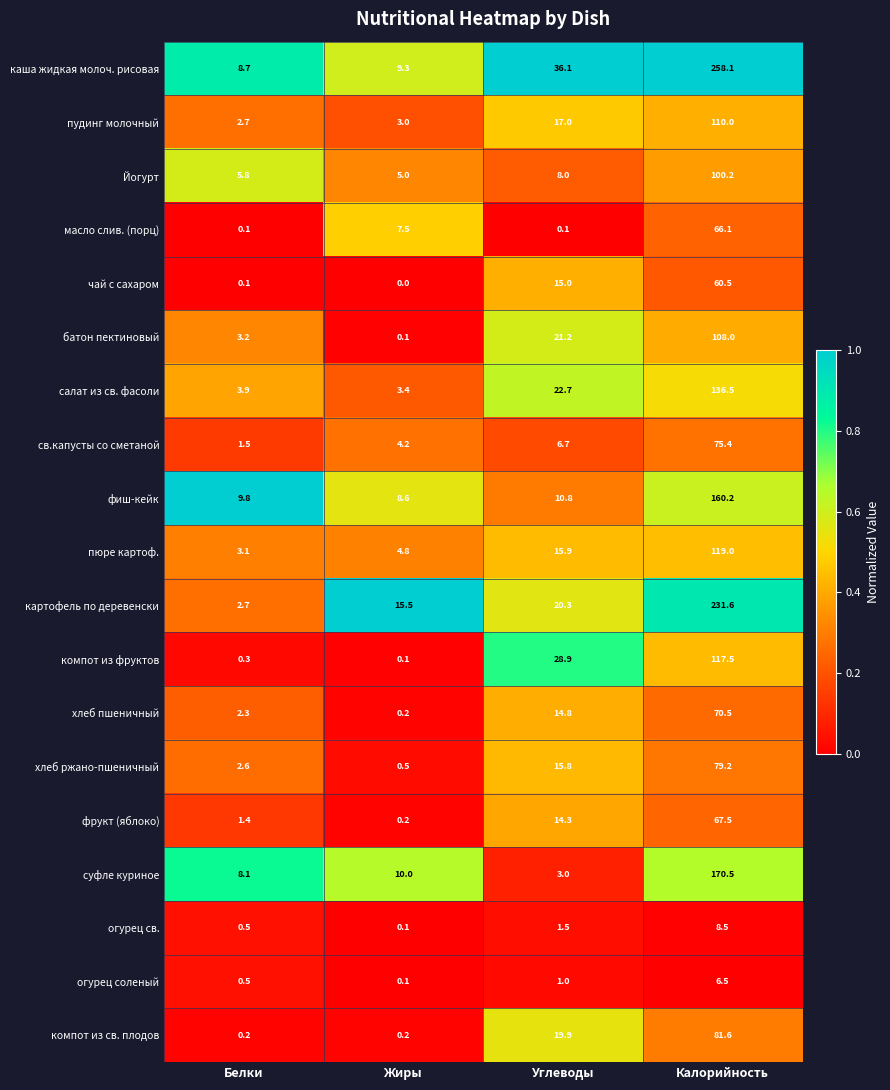

What is the average value of the пюре картоф. series?

35.7